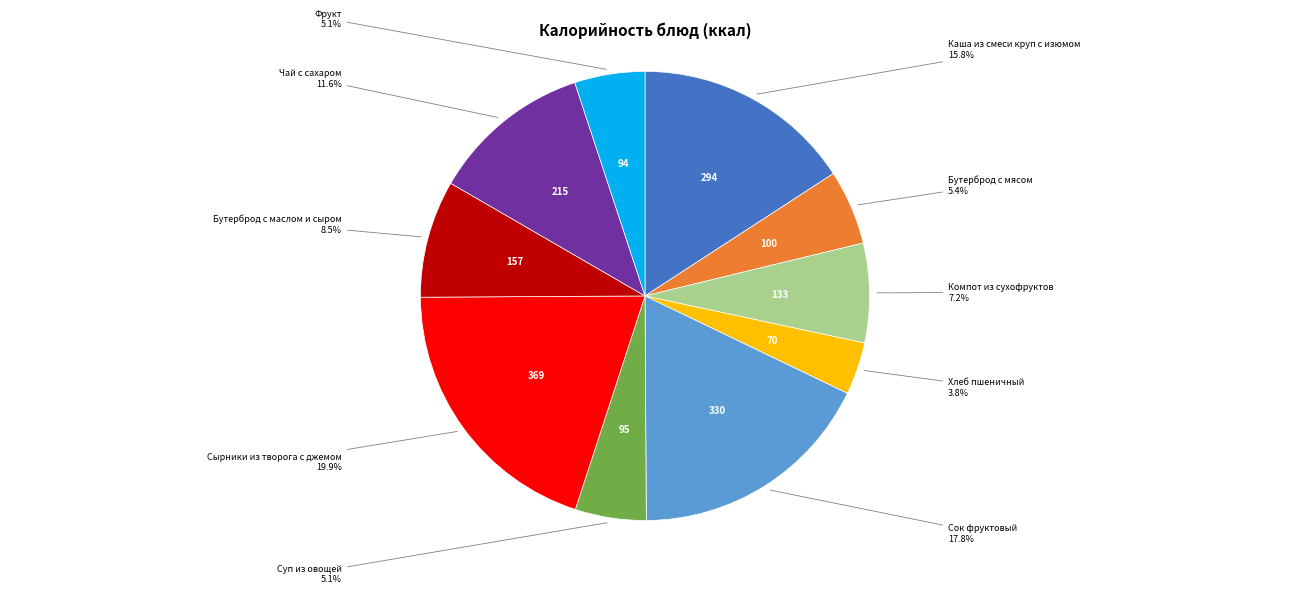

Is there any slice that represents more than half of the pie?

No